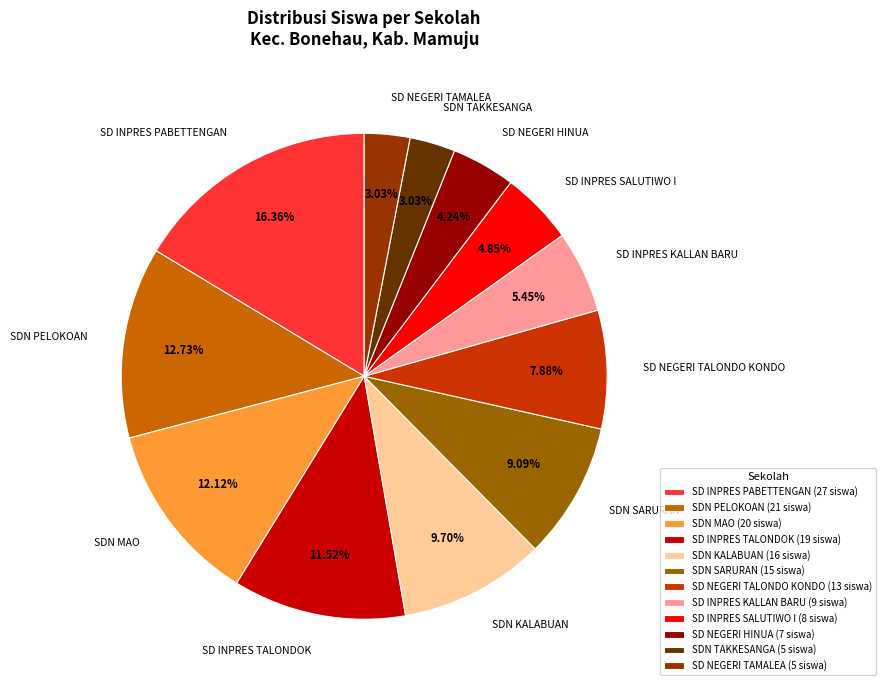

Does any single category account for the majority?

No